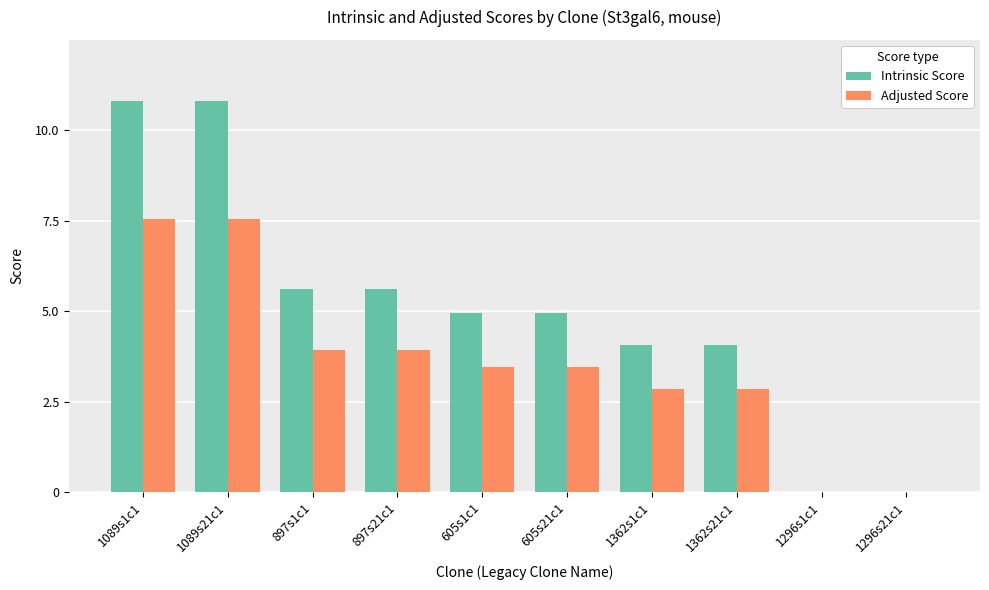

The Intrinsic Score series shows 0.0 at 1296s21c1. True or false?

True